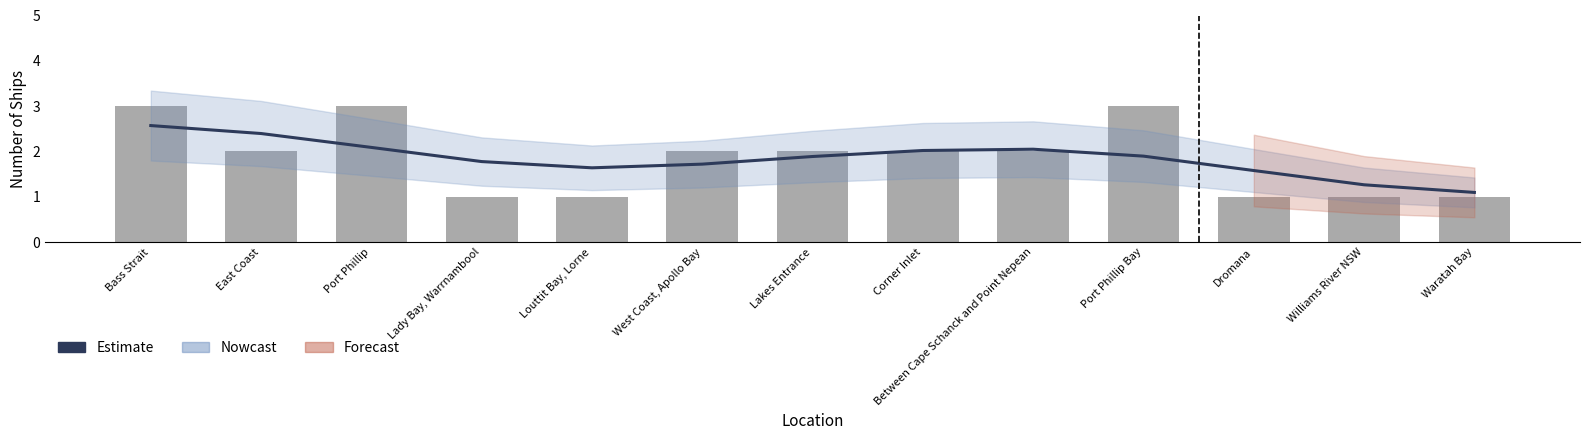

What is the spread (max minus min) of values at Lady Bay, Warrnambool?

0.8